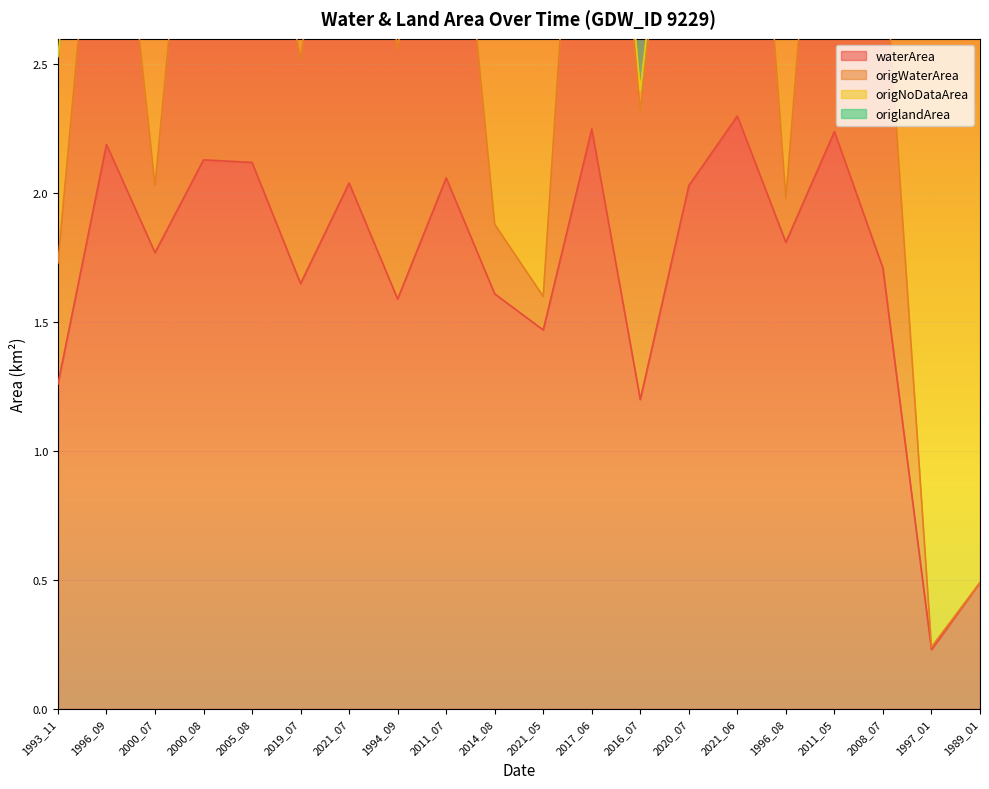

Reading left to right, what are all the values shown in this chart?

waterArea: 1.3	2.2	1.8	2.1	2.1	1.6	2.0	1.6	2.1	1.6	1.5	2.2	1.2	2.0	2.3	1.8	2.2	1.7	0.2	0.5
origWaterArea: 0.5	1.6	0.3	1.9	1.4	0.9	1.9	1.0	1.8	0.3	0.1	2.2	1.1	2.0	2.3	0.2	2.1	1.3	0.0	0.0
origNoDataArea: 0.8	0.6	1.5	0.2	0.7	0.8	0.2	0.6	0.3	1.3	1.3	0.0	0.1	0.0	0.0	1.7	0.1	0.4	2.5	2.5
origlandArea: 1.2	0.3	0.7	0.3	0.3	0.8	0.4	0.9	0.4	0.9	1.0	0.2	1.3	0.5	0.2	0.6	0.2	0.8	0.0	0.0